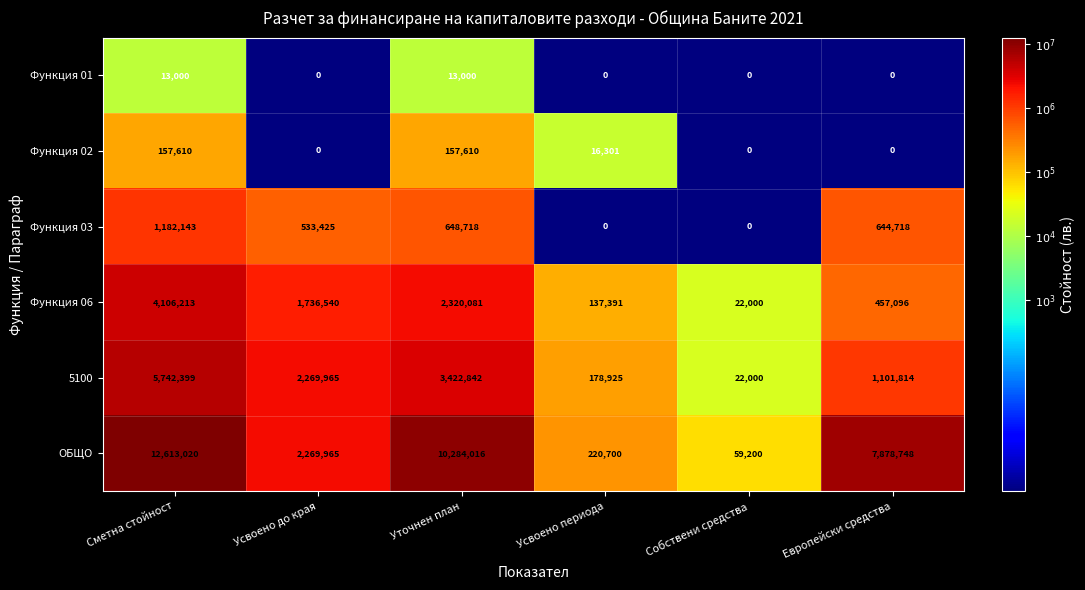

Rank the series by their maximum value, from lowest to highest.

Функция 01, Функция 02, Функция 03, Функция 06, 5100, ОБЩО